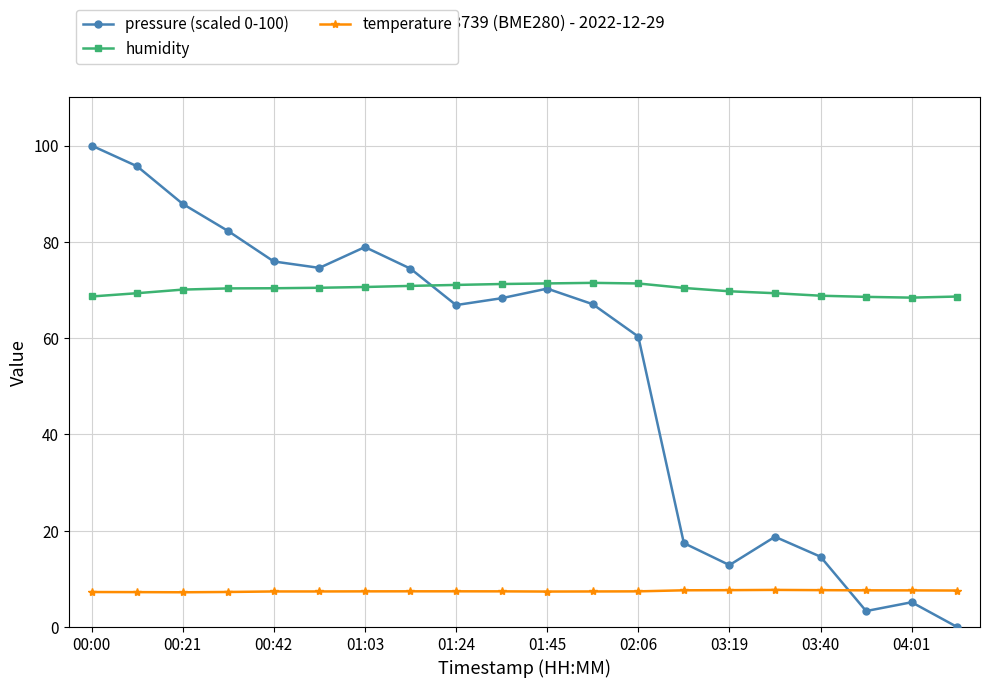

True or false: temperature and pressure (scaled 0-100) cross at least once.

True